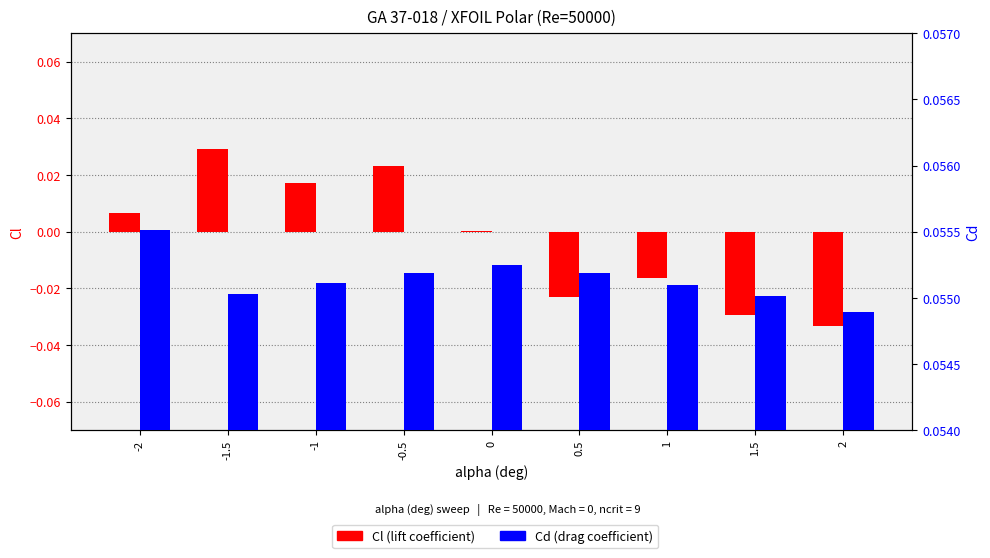

Reading left to right, transcribe all the data shown in this chart.

Cl: -2=0.0	-1.5=0.0	-1=0.0	-0.5=0.0	0=0.0	0.5=-0.0	1=-0.0	1.5=-0.0	2=-0.0
Cd: -2=0.1	-1.5=0.1	-1=0.1	-0.5=0.1	0=0.1	0.5=0.1	1=0.1	1.5=0.1	2=0.1